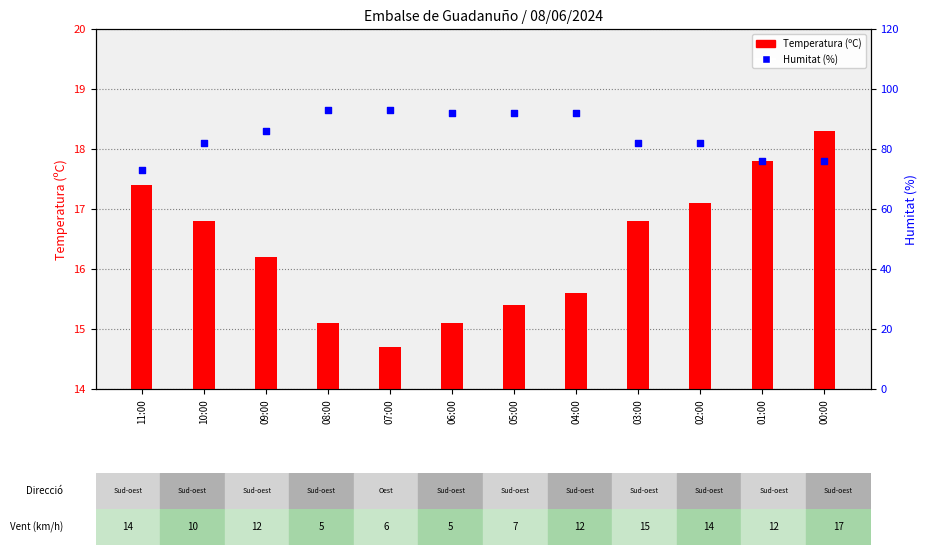

Which series has the largest Y range (max minus min)?

Humitat (%)